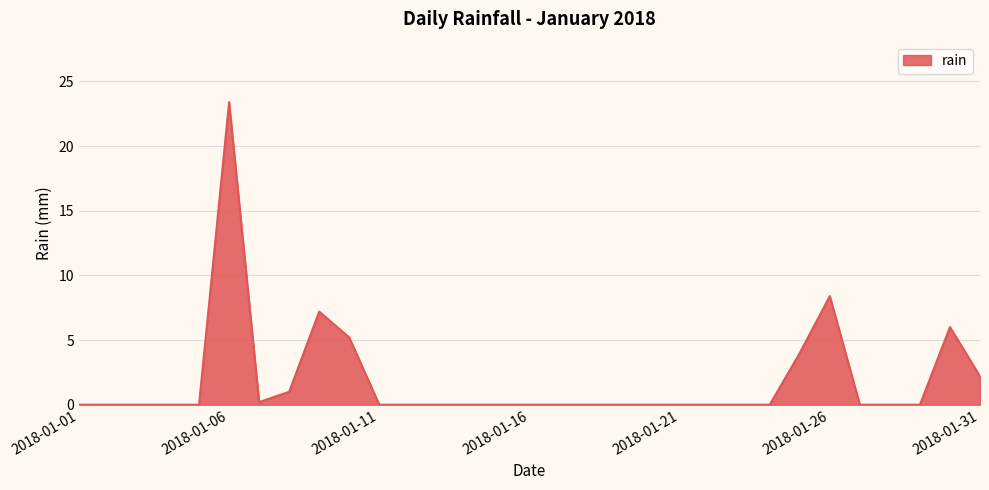

What is the greatest value displayed?

23.4